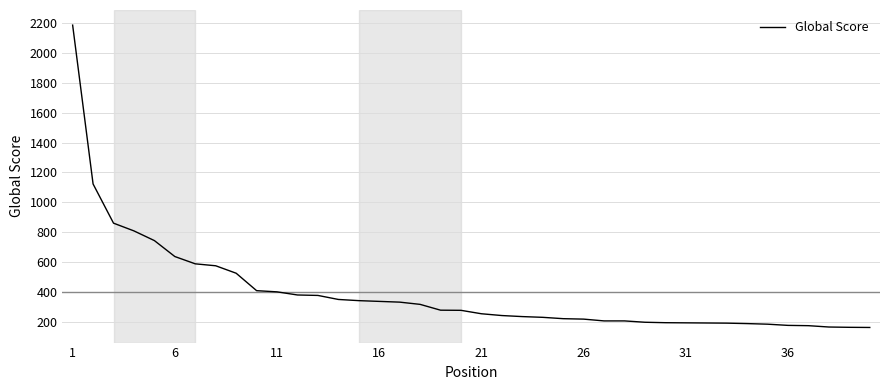

What is the maximum value shown in the chart?

2189